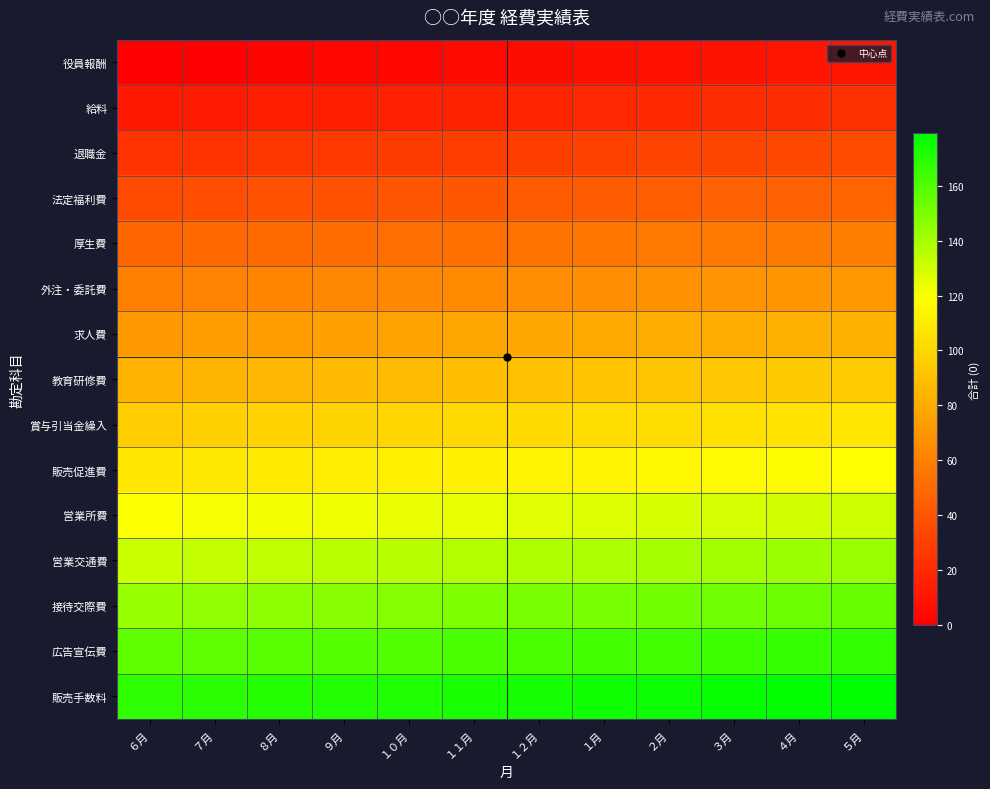

What is the greatest value displayed?

179